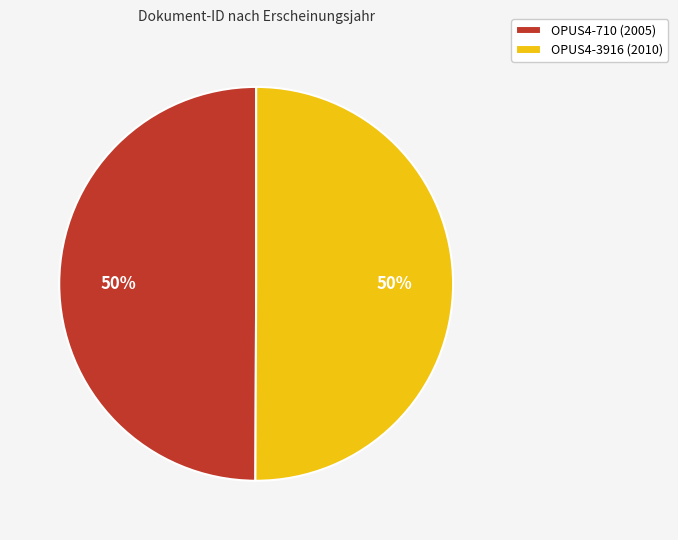

Is the sum of OPUS4-3916 (2010) and OPUS4-710 (2005) greater than half?

Yes